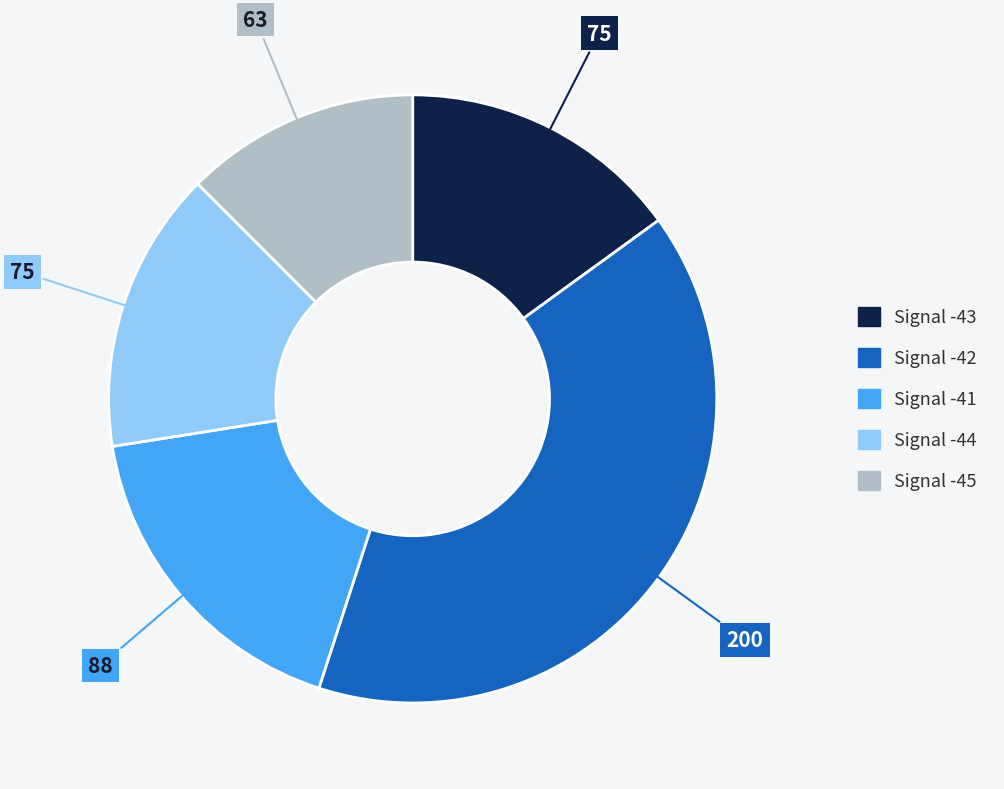

Which slice is the smallest?

Signal -45